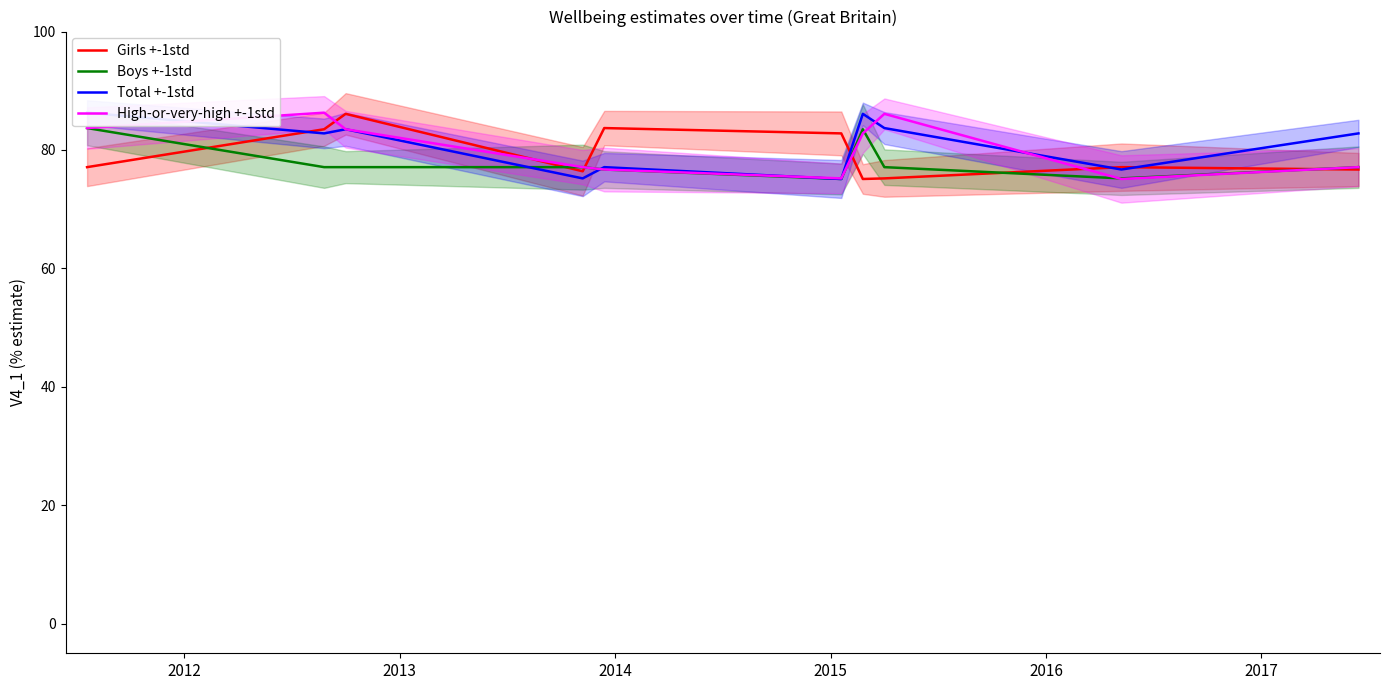

Which series has the widest spread of values?

Total +-1std